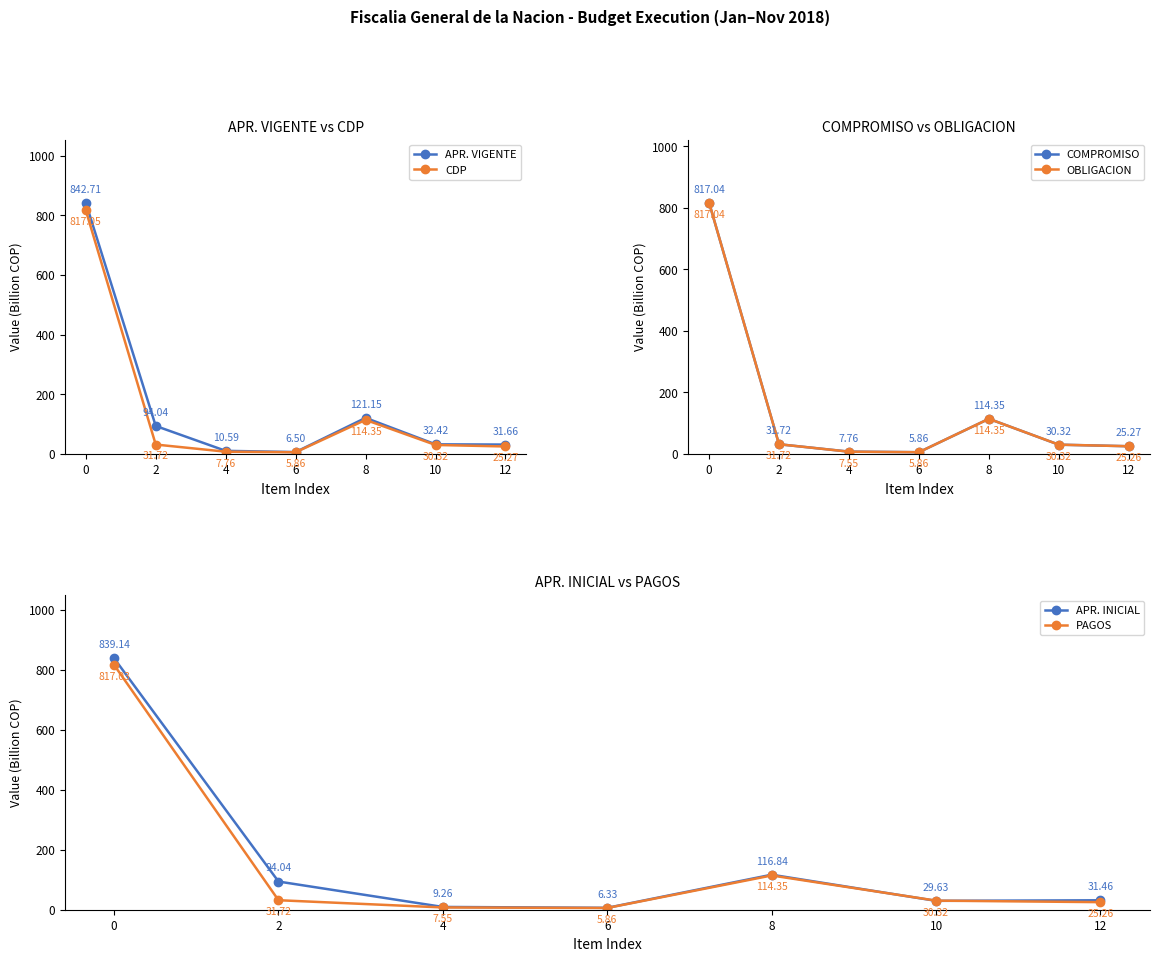

Rank the series by their maximum value, from highest to lowest.

APR. VIGENTE, APR. INICIAL, CDP, COMPROMISO, OBLIGACION, PAGOS